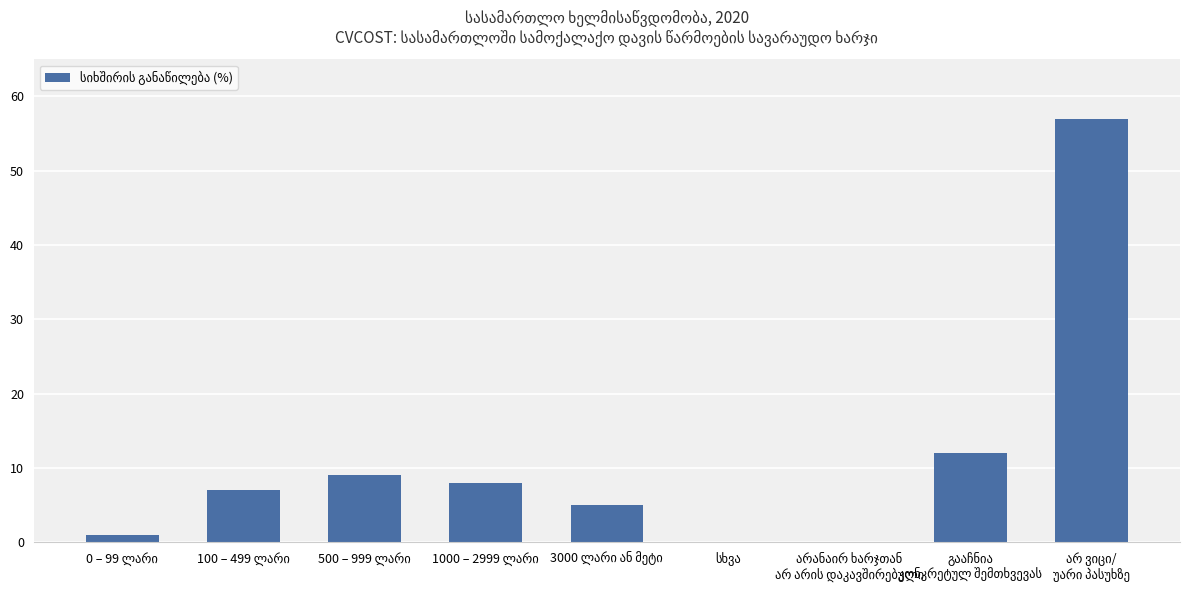

How many categories are shown in the chart?

9